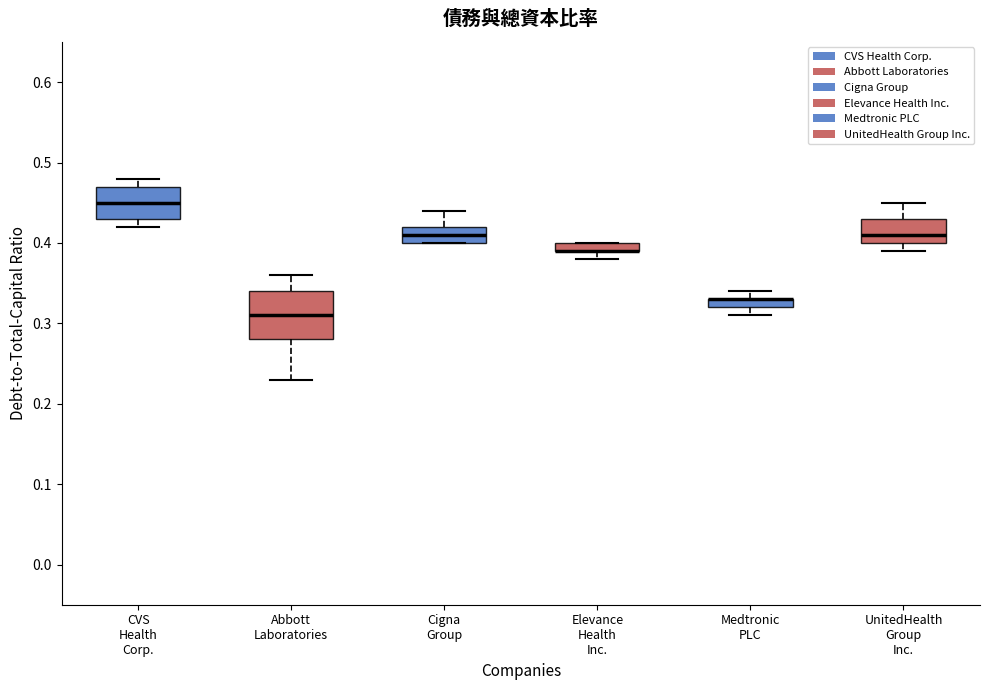

Where is the upper edge of the box for Abbott Laboratories on the y-axis? The values are not printed on the chart, so give them approximately, as read against the axis.

0.34